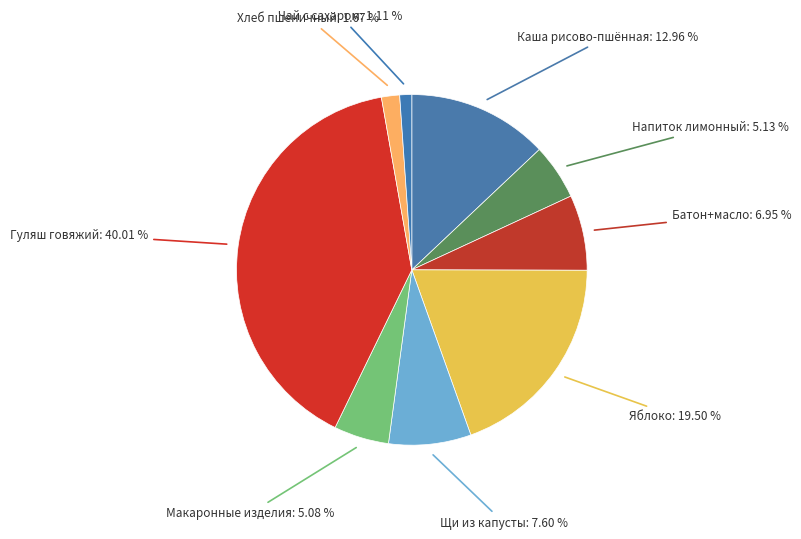

Approximately how many times larger is the value at Каша рисово-пшённая compared to Макаронные изделия?

2.6